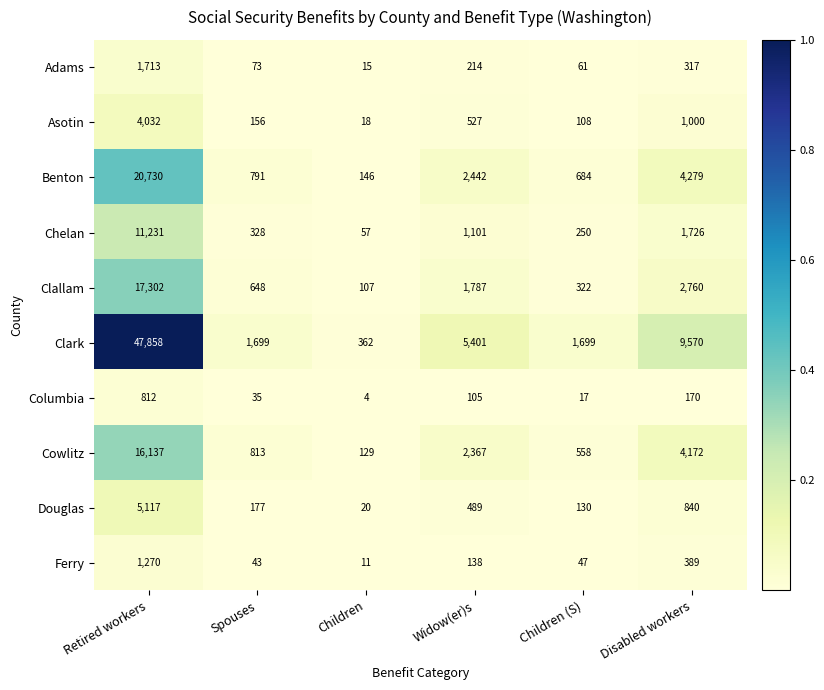

What is the highest value of the Cowlitz series?

16137